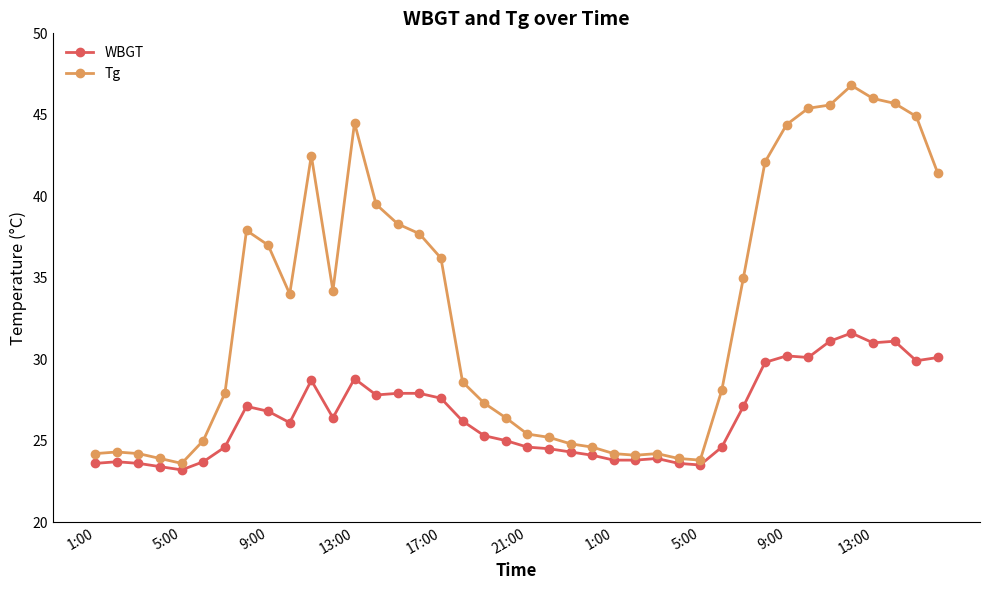

At how many categories does at least one series exceed 44?

8